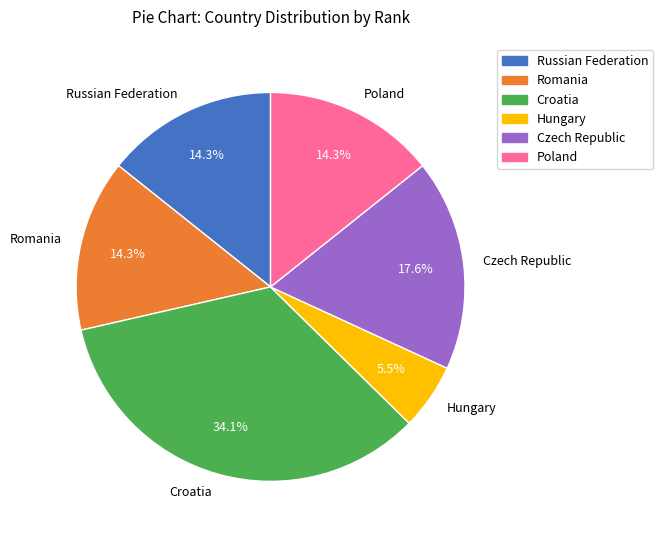

Approximately how many times larger is the value at Romania compared to Czech Republic?

0.8